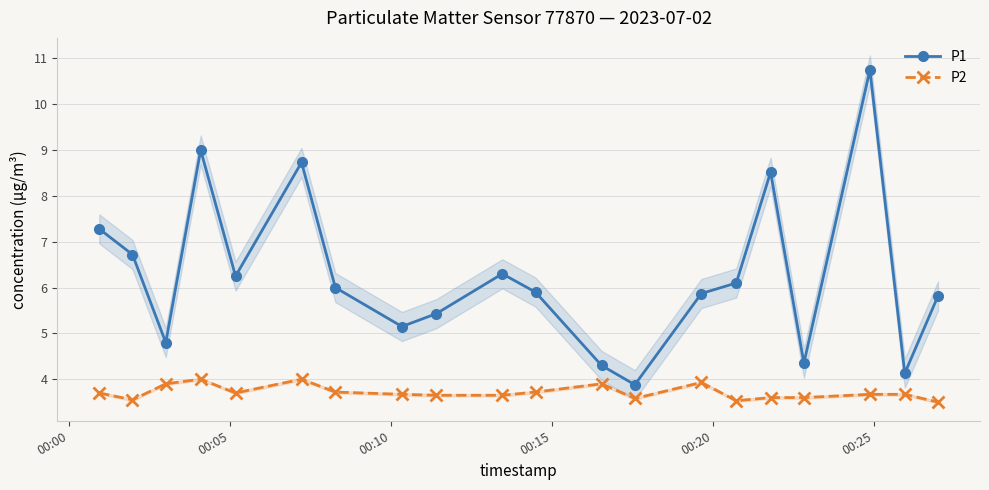

What is the value of the P1 point at the 3rd from the left?

4.8